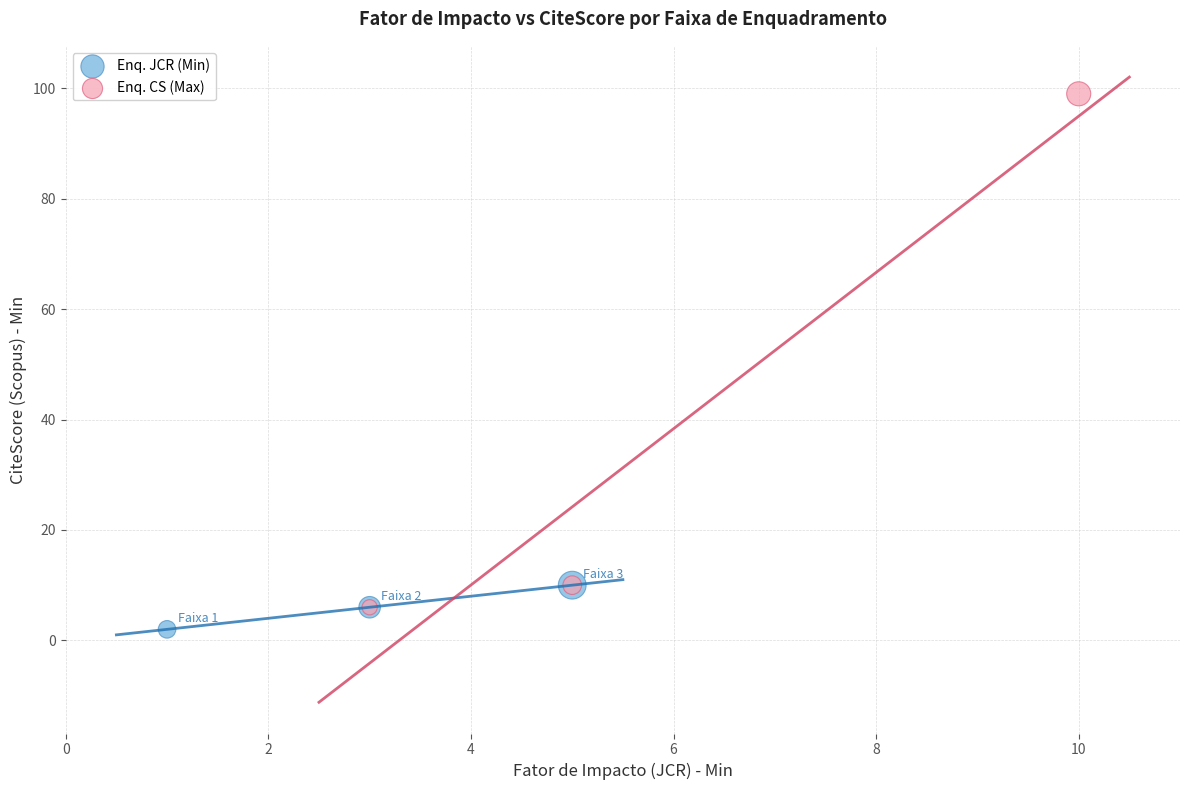

Which series contains the lowest Y value?

Enq. JCR (Min)